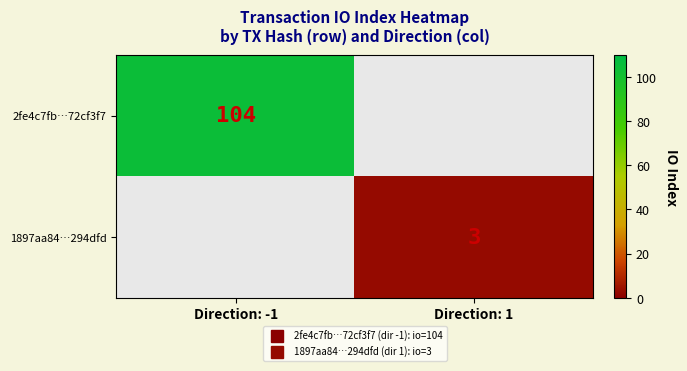

Is the value of 2fe4c7fb…72cf3f7 at Direction: 1 greater than the value of 1897aa84…294dfd at Direction: -1?

No